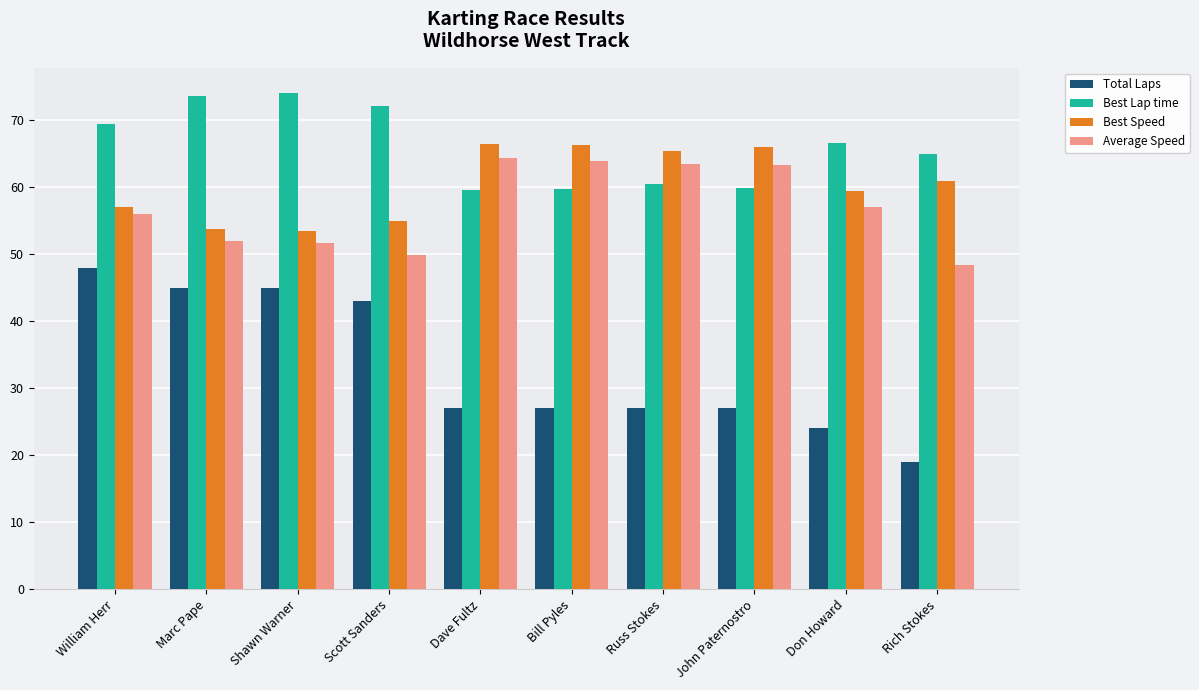

Which series has the widest spread of values?

Total Laps